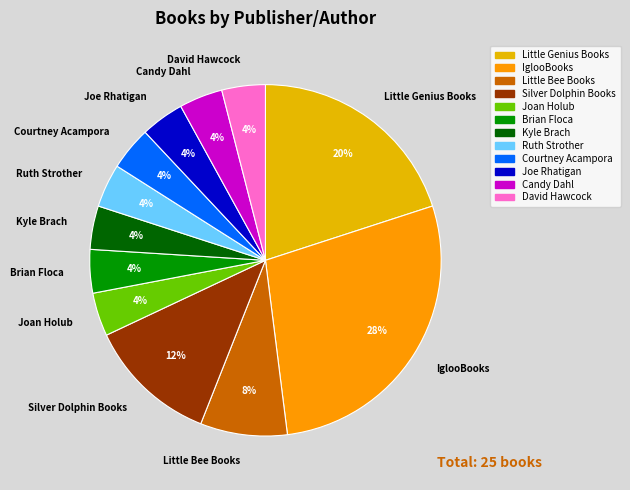

True or false: Little Bee Books accounts for 14% of the total.

False